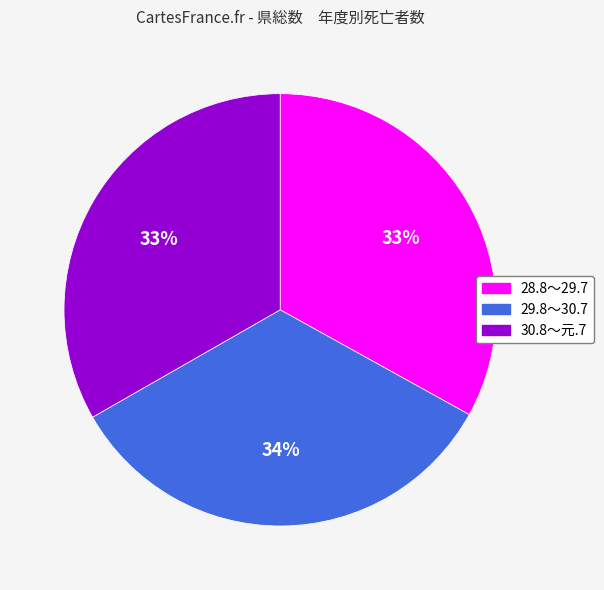

Is there any slice that represents more than half of the pie?

No